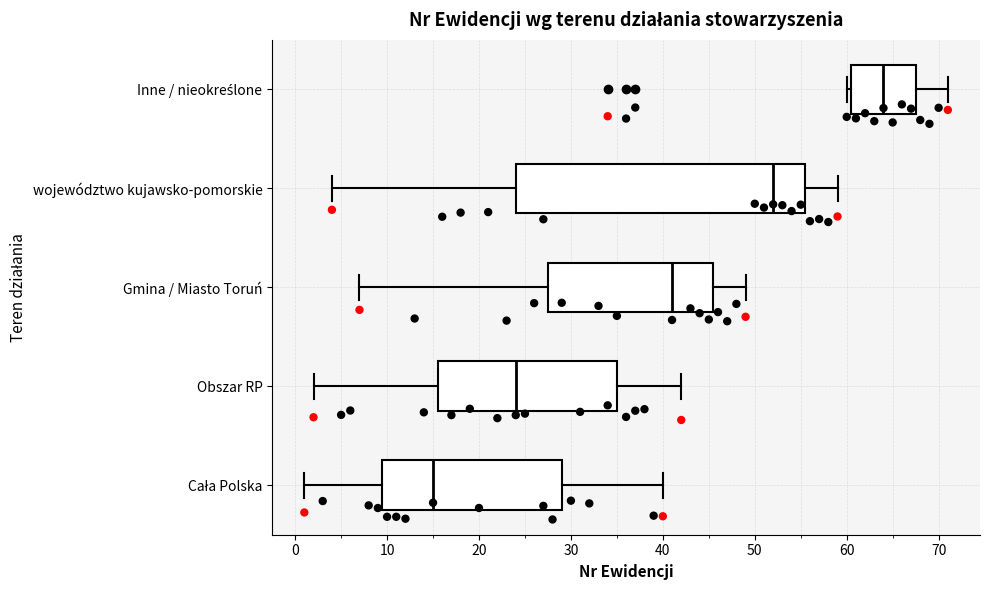

Reading bottom to top, read every box against the x-axis: the position of its median line, the range the box covers, and the ends of its whiskers. The values are not printed on the chart, so give them approximately, as read against the axis.

Cała Polska: median 15, box 10 to 29, whiskers 1 to 40
Obszar RP: median 24, box 16 to 35, whiskers 2 to 42
Gmina / Miasto Toruń: median 41, box 28 to 46, whiskers 7 to 49
województwo kujawsko-pomorskie: median 52, box 24 to 56, whiskers 4 to 59
Inne / nieokreślone: median 64, box 61 to 68, whiskers 60 to 71